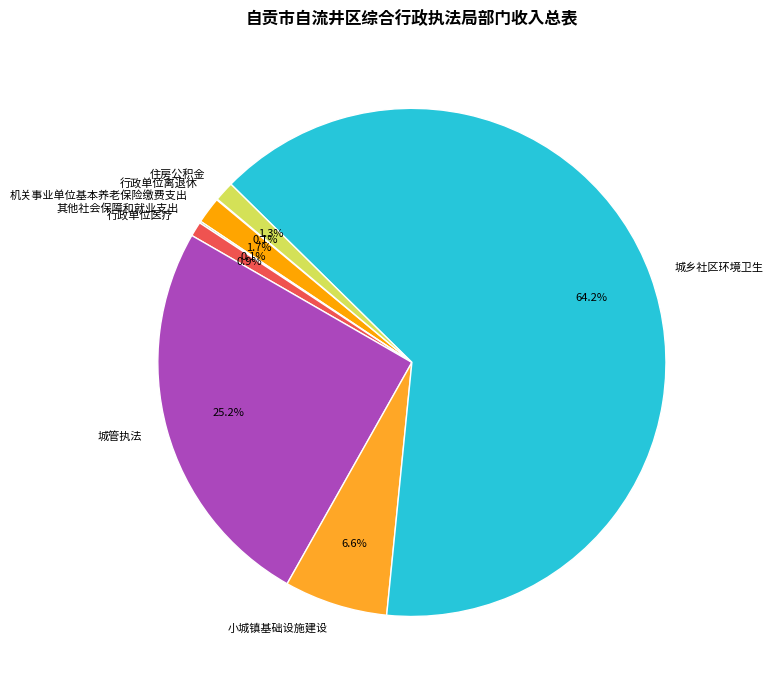

How much of the chart is everything except 行政单位医疗?

99.1%